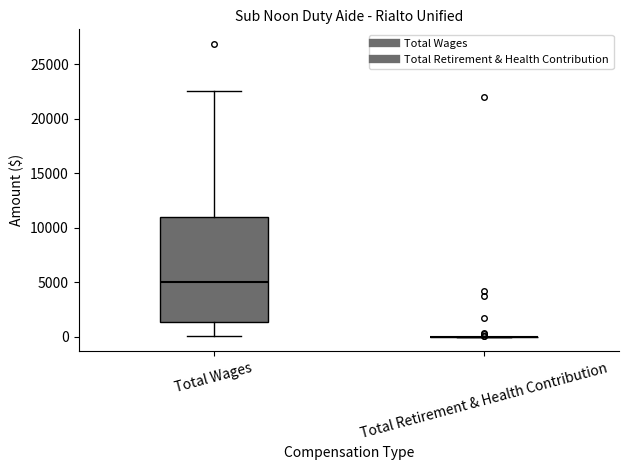

Reading left to right, read every box against the y-axis: the position of its median line, the range the box covers, and the ends of its whiskers. The values are not printed on the chart, so give them approximately, as read against the axis.

Total Wages: median 5000, box 1500 to 11000, whiskers 0 to 22500
Total Retirement & Health Contribution: box collapsed to a line at 0, whiskers 0 to 0